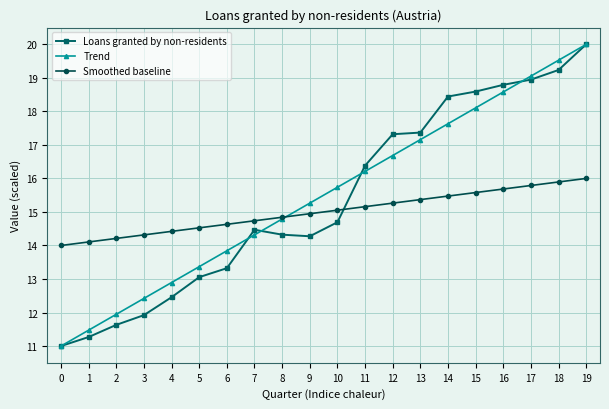

True or false: Loans granted by non-residents and Trend intersect in this chart.

True